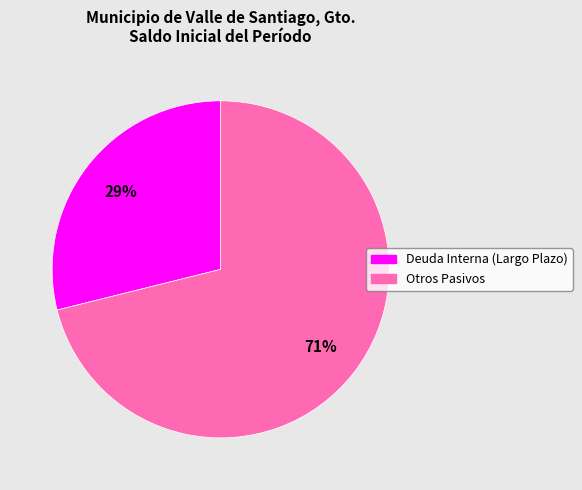

How many slices are in this pie chart?

2